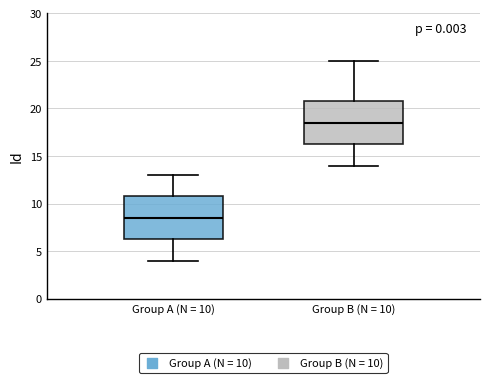

Reading left to right, transcribe this box plot: for each box, give where its median line is, the range the box spans, and where its two whiskers end, as read against the y-axis. The values are not printed on the chart, so give them approximately, as read against the axis.

Group A (N = 10): median 8.5, box 6.5 to 11.0, whiskers 4.0 to 13.0
Group B (N = 10): median 18.5, box 16.5 to 21.0, whiskers 14.0 to 25.0